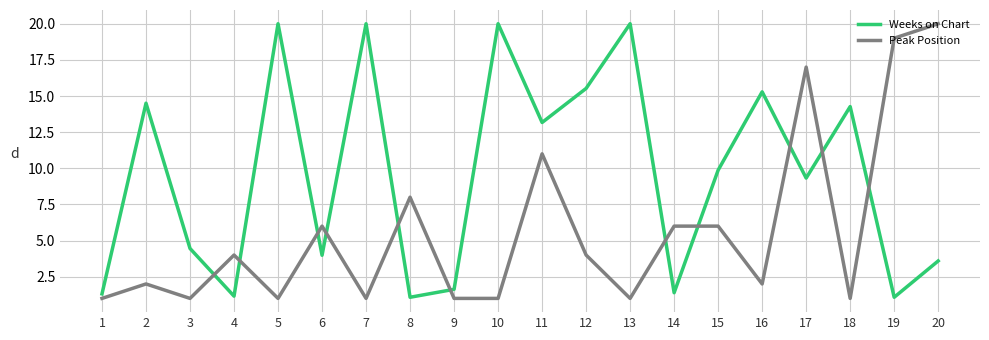

At which label is Peak Position closest to 10?

11